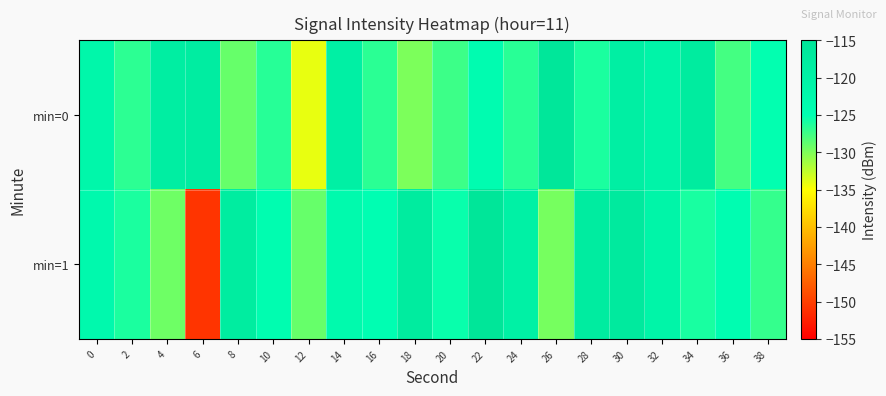

Which series has the widest spread of values?

min=1